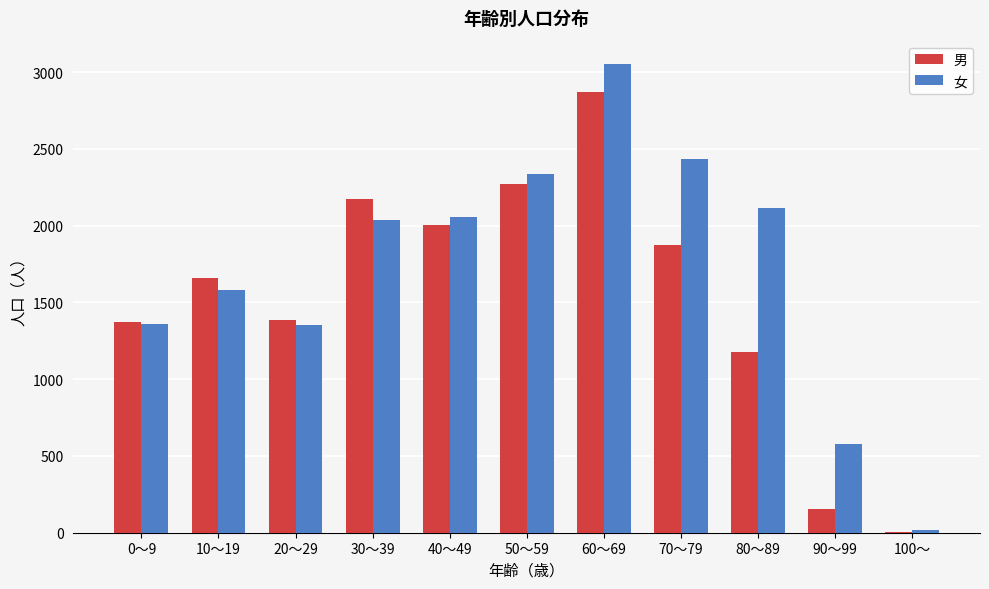

Which series changed the most between 90～99 and 100～?

女